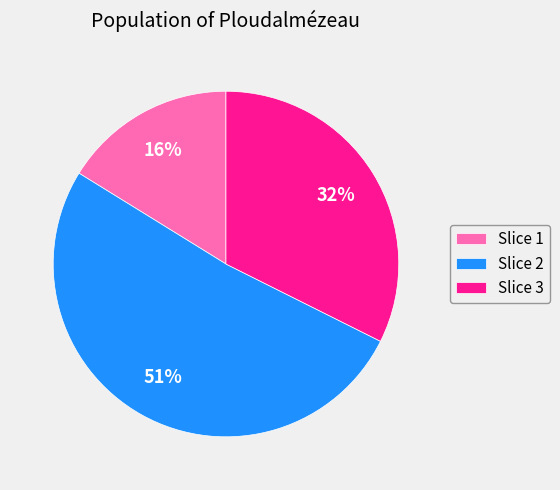

Is there any slice that represents more than half of the pie?

Yes